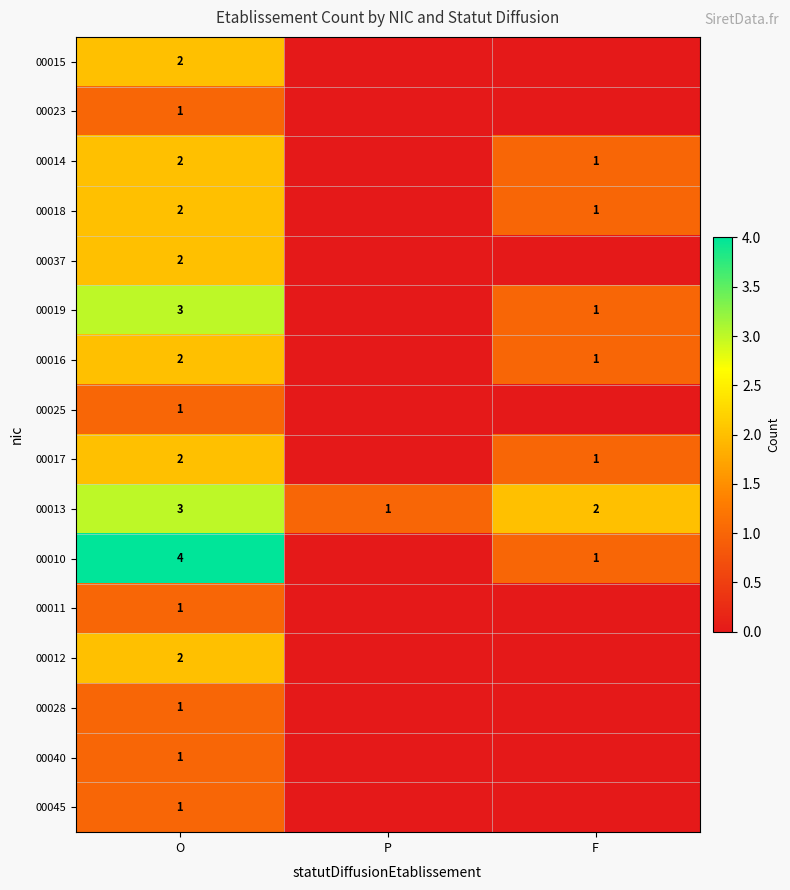

At how many categories does at least one series exceed 2?

1